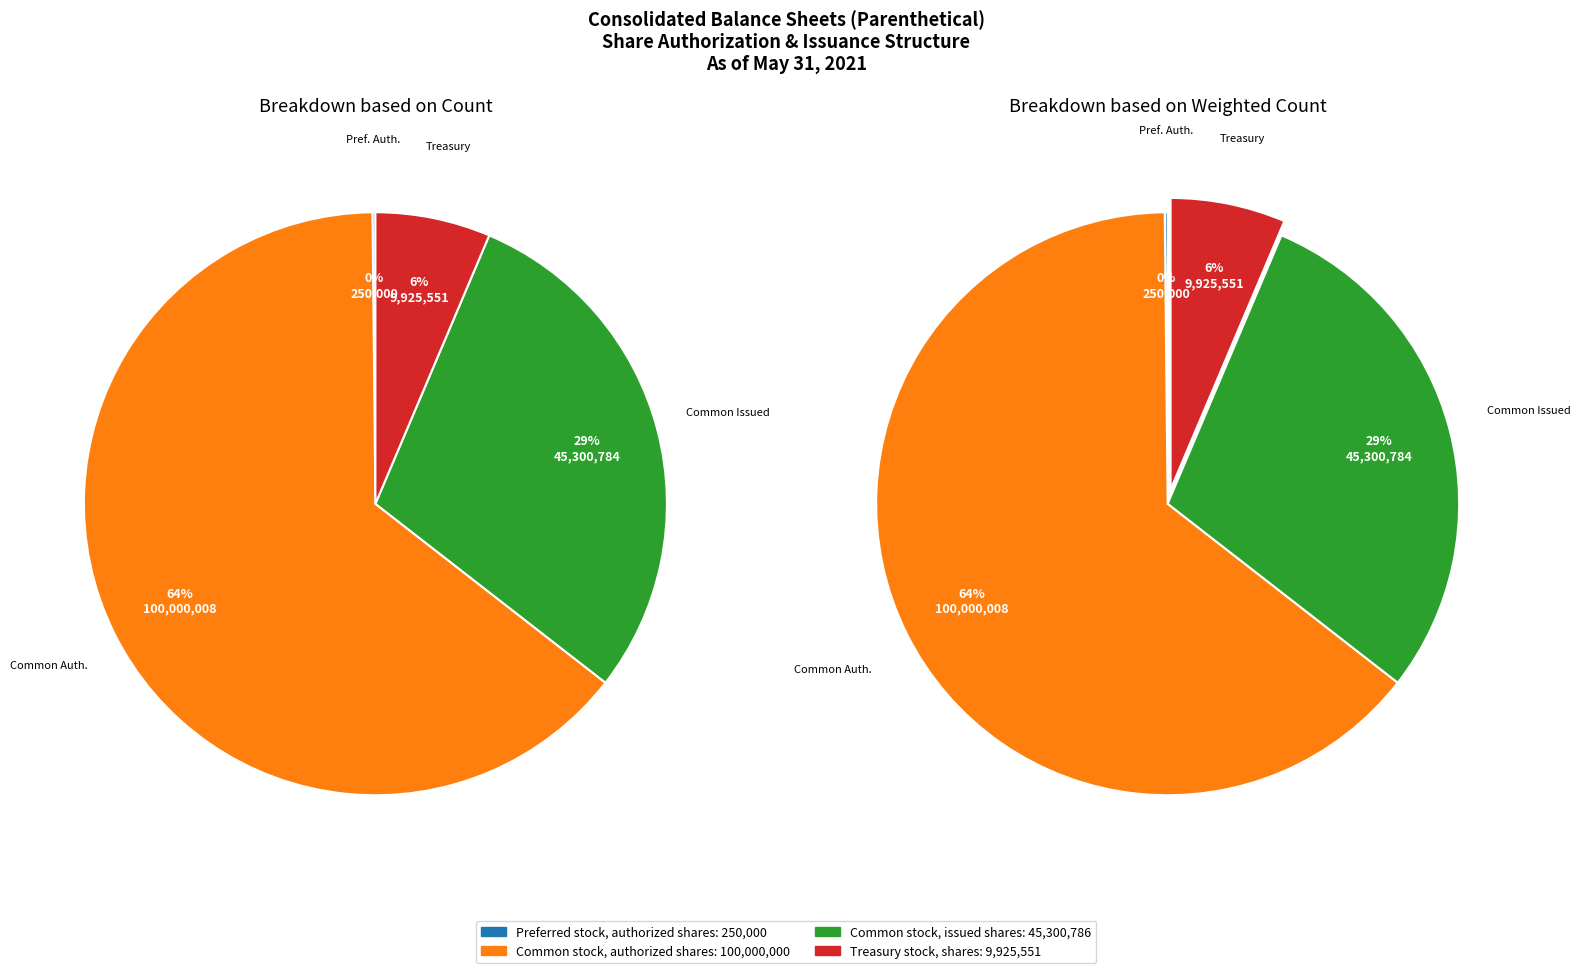

How many slices are in this pie chart?

4